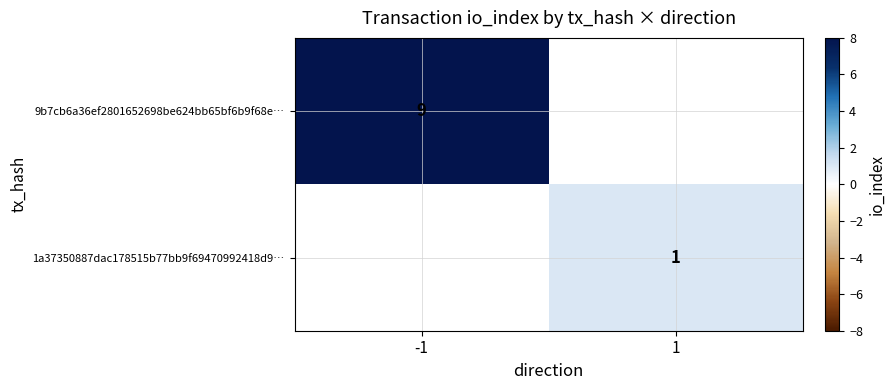

What is the greatest value displayed?

9.0